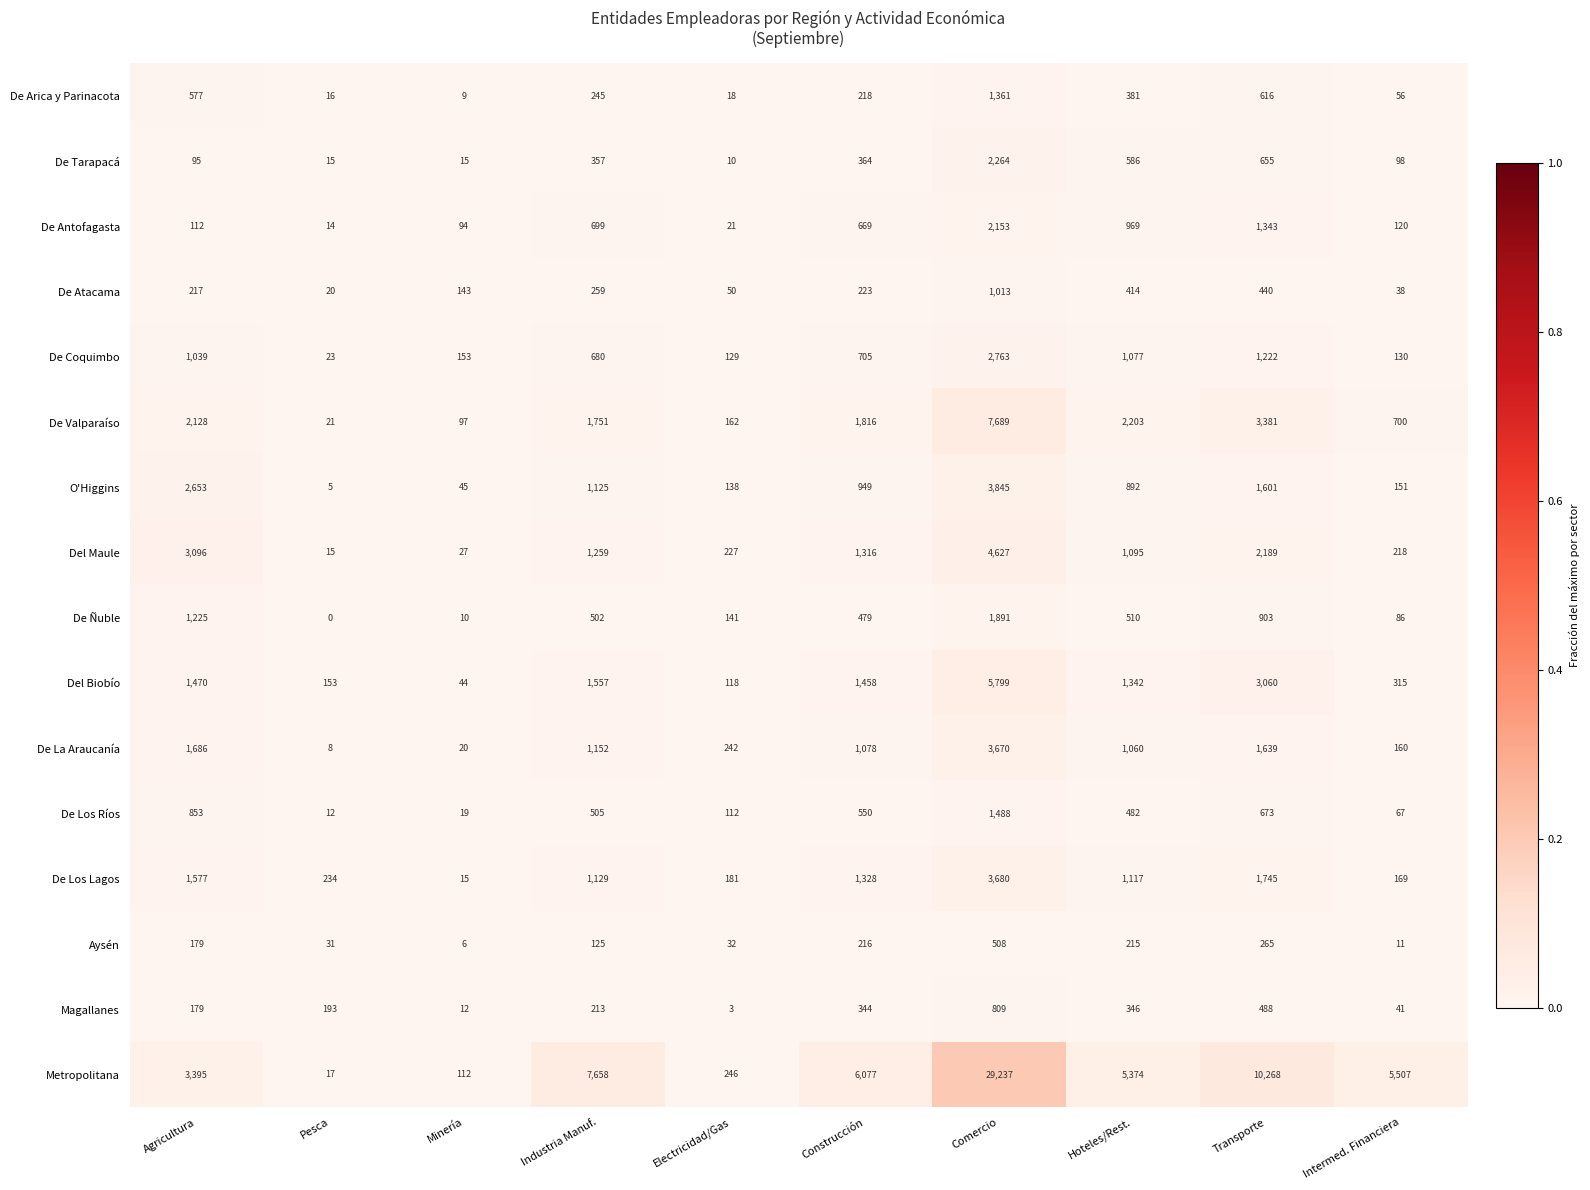

At which category does the chart reach its peak across all series?

Comercio